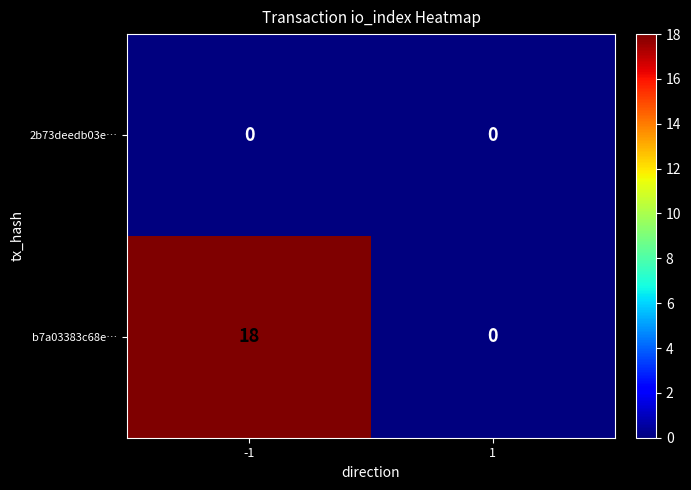

At which category is the sum across all series the highest?

-1